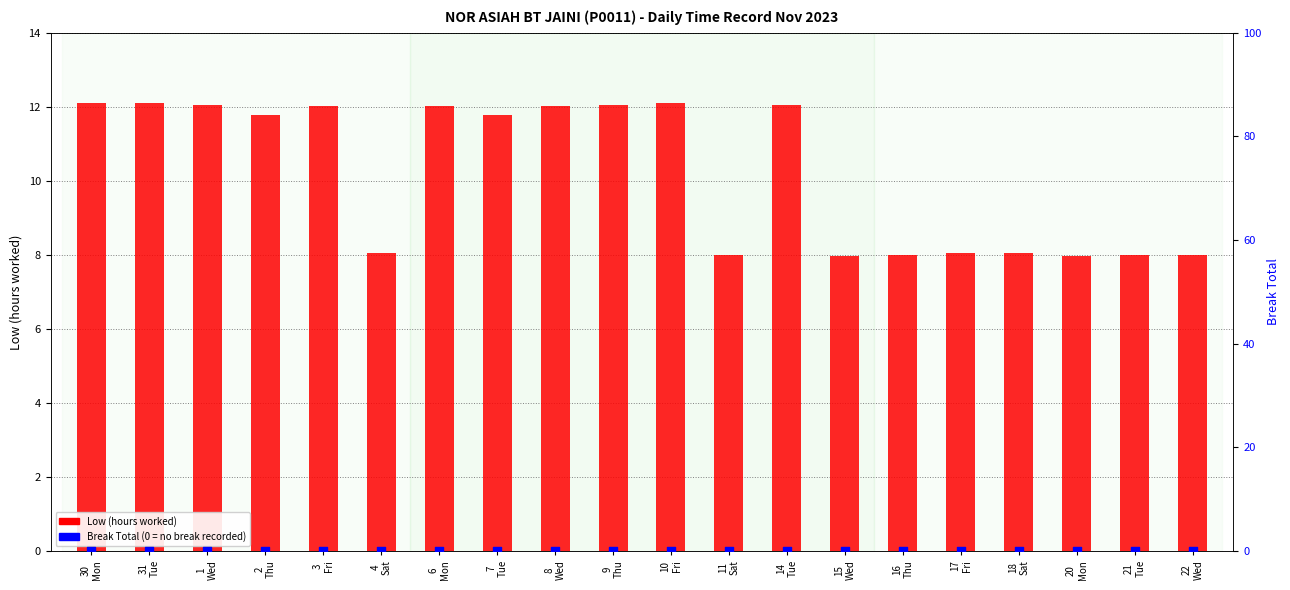

What is the total value across all series at 30
Mon?

12.1